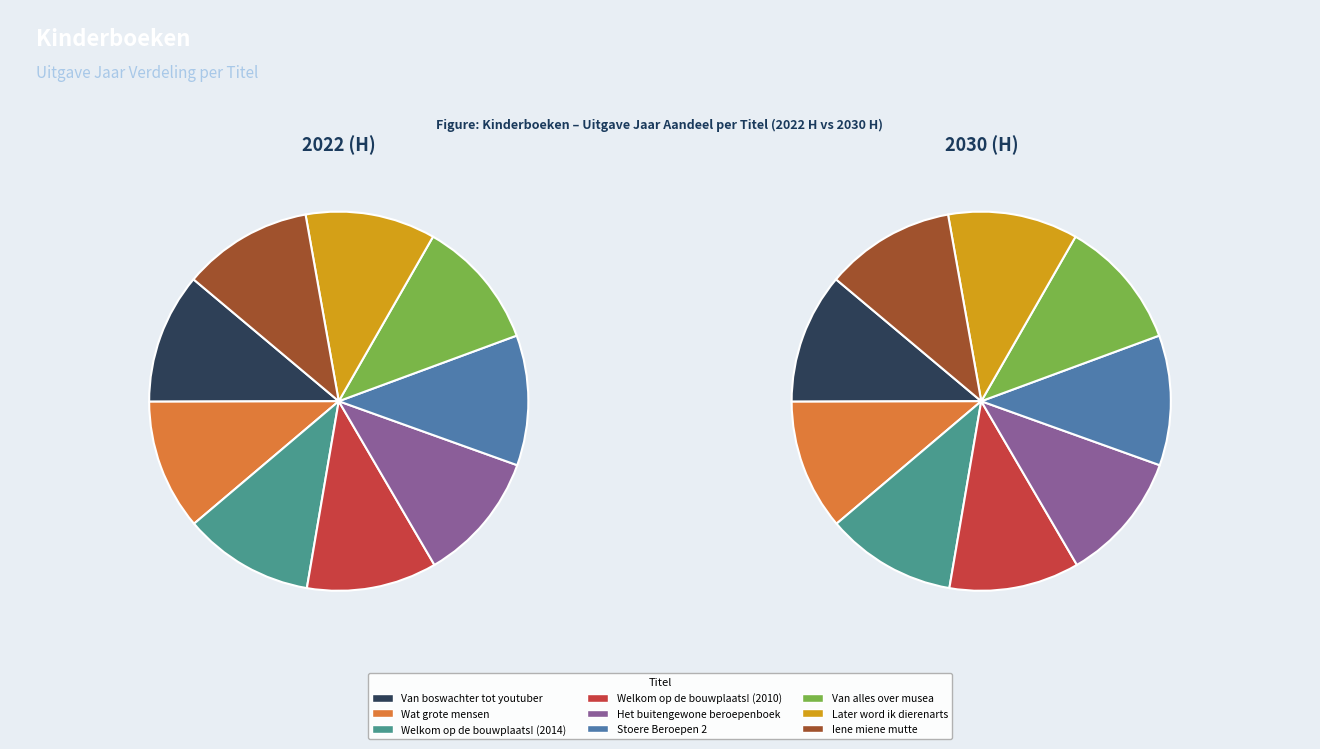

What percentage is the Het buitengewone beroepenboek slice, to the nearest percent?

11%